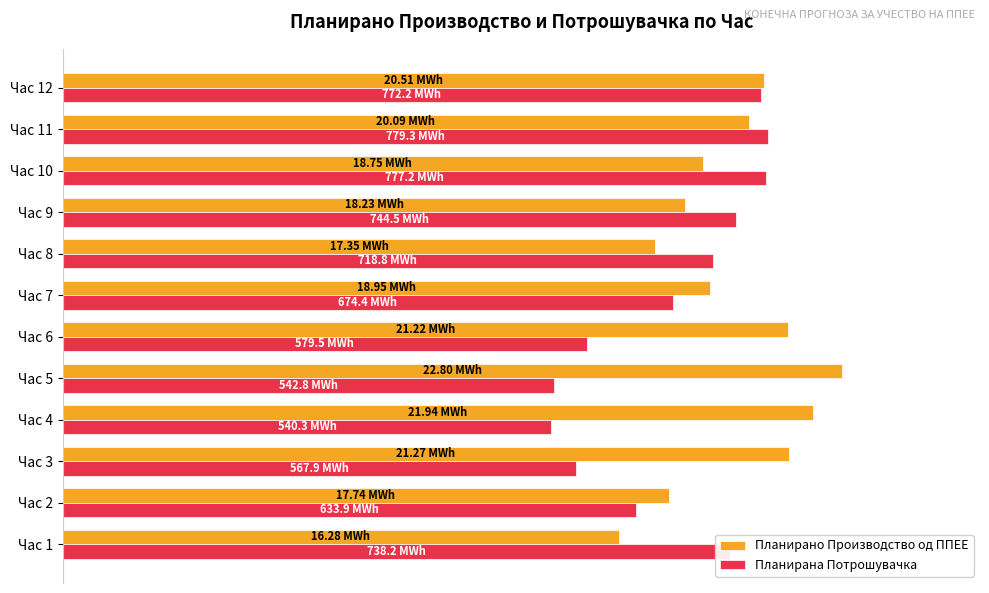

What are all the series names shown in the legend?

Планирано Производство од ППЕЕ, Планирана Потрошувачка